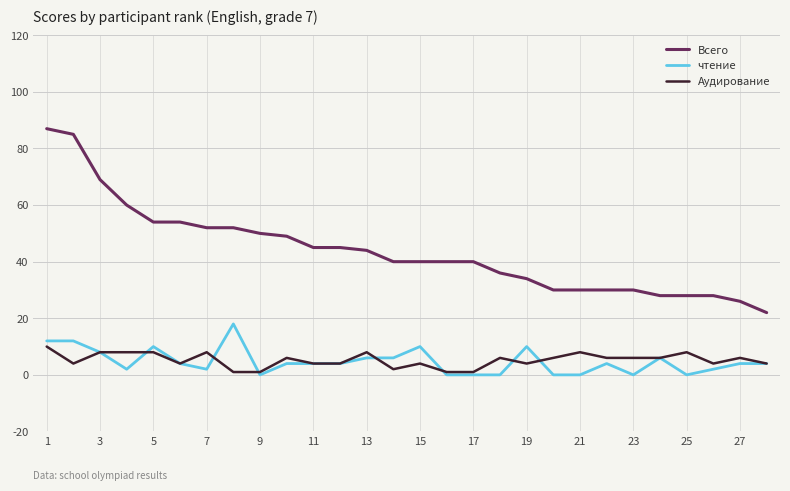

Which series has the largest total across all categories?

Всего